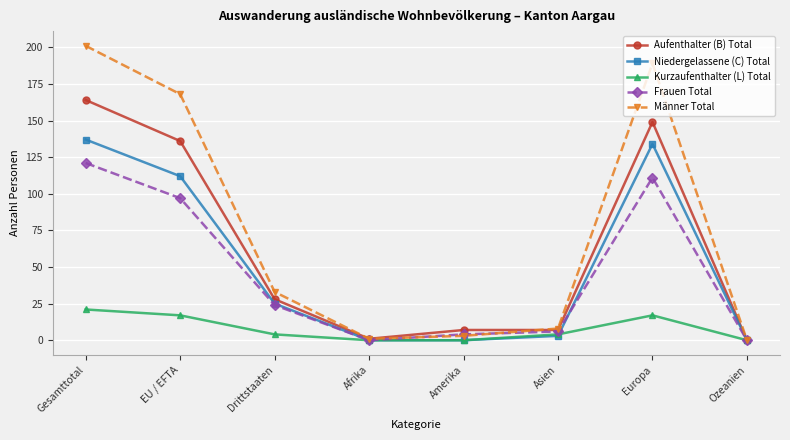

At how many categories does at least one series exceed 62?

3